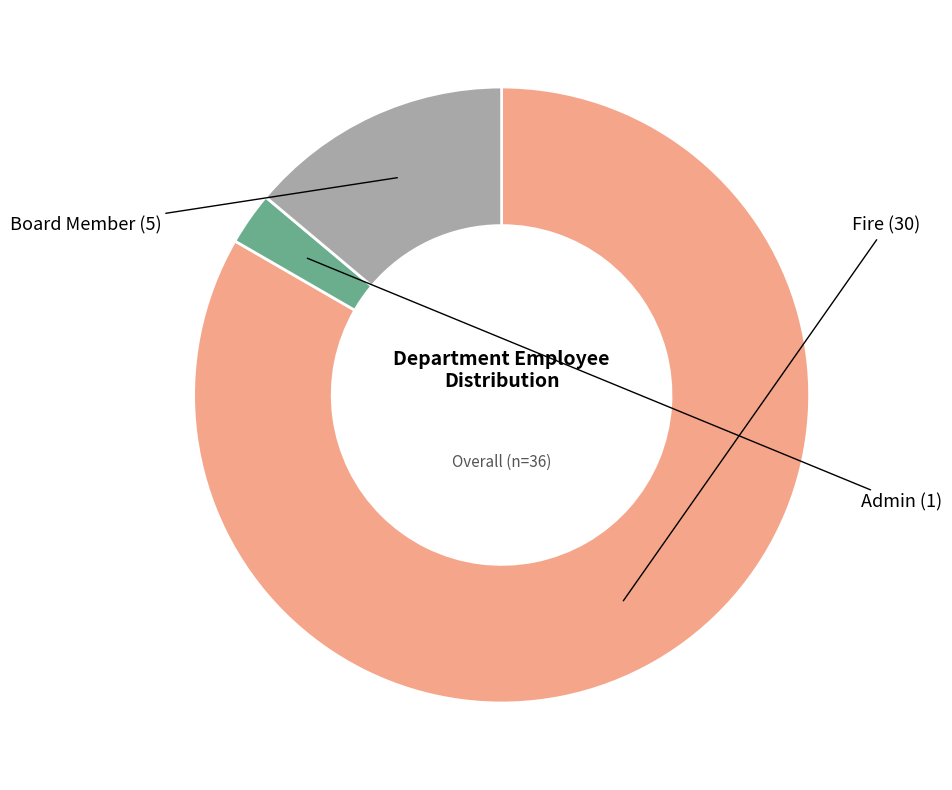

Is there a majority slice in this chart?

Yes